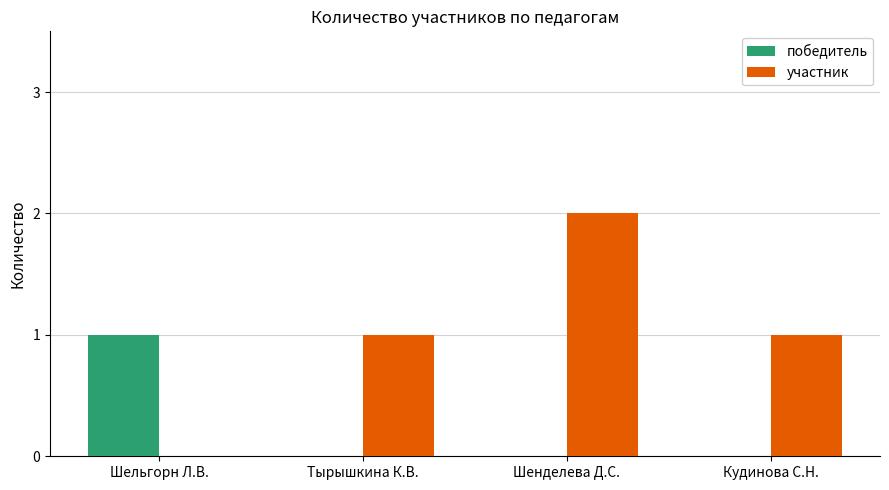

What is the sum of all участник values?

4